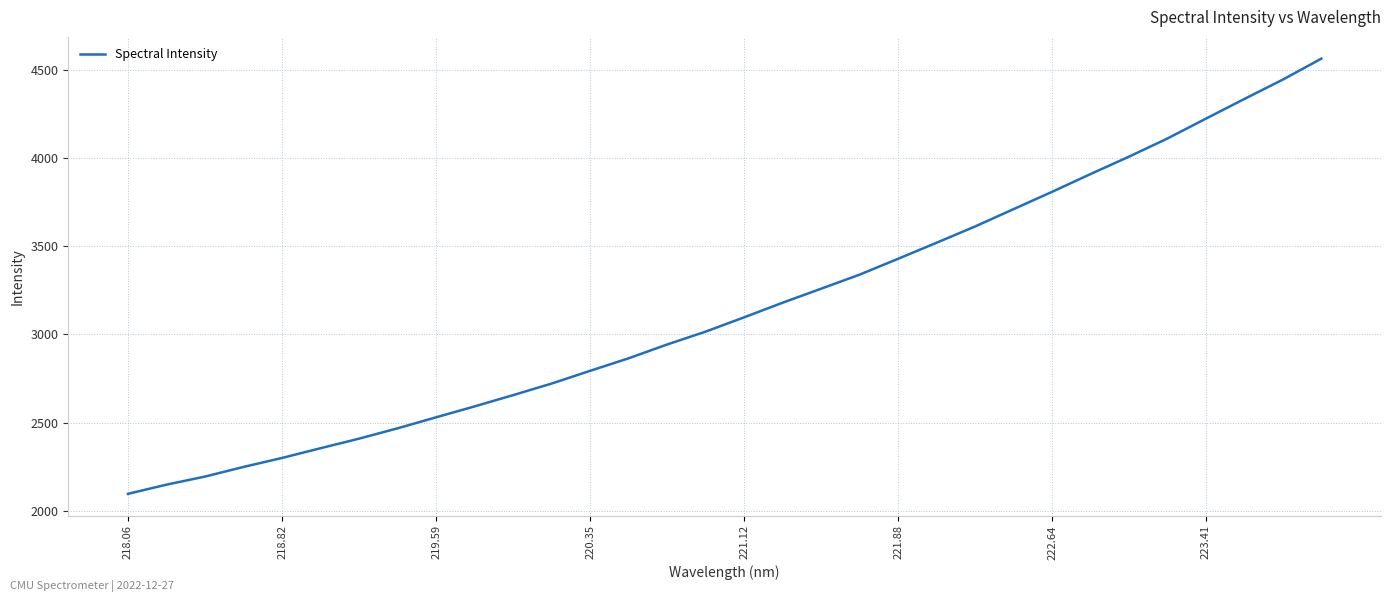

What is the sum of all values?

100878.2